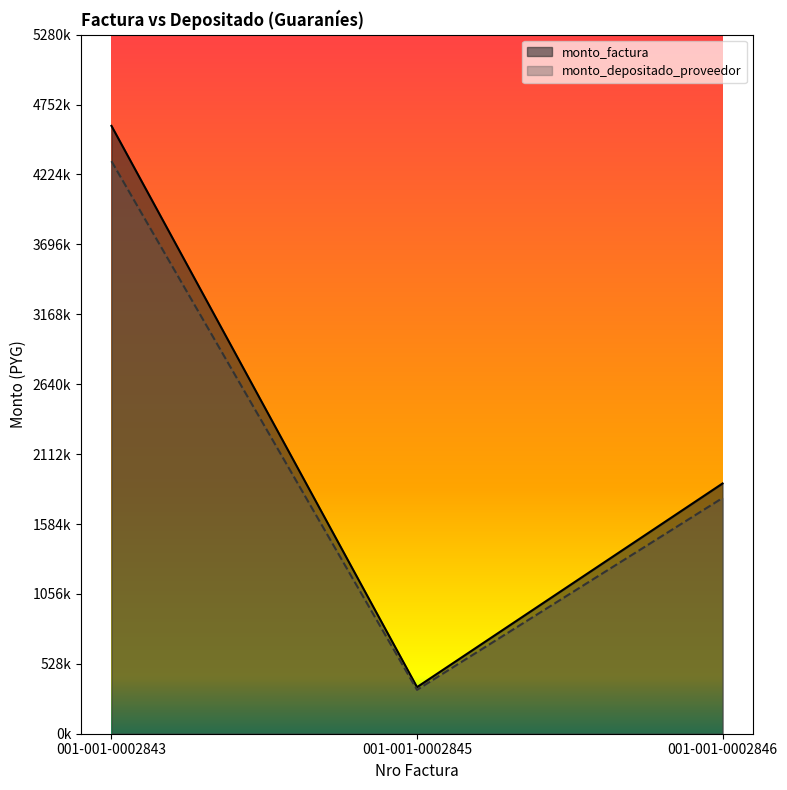

Where is monto_factura nearest to the value 2471657?

001-001-0002846